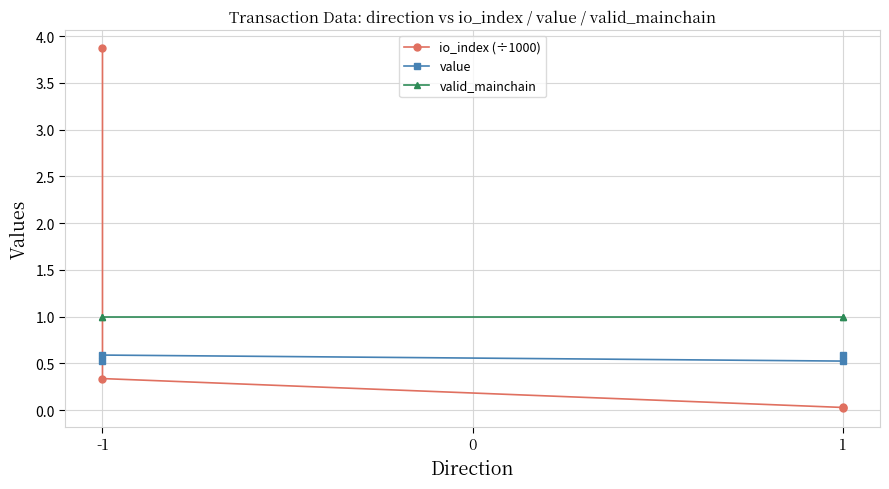

At how many categories does at least one series exceed 0?

4